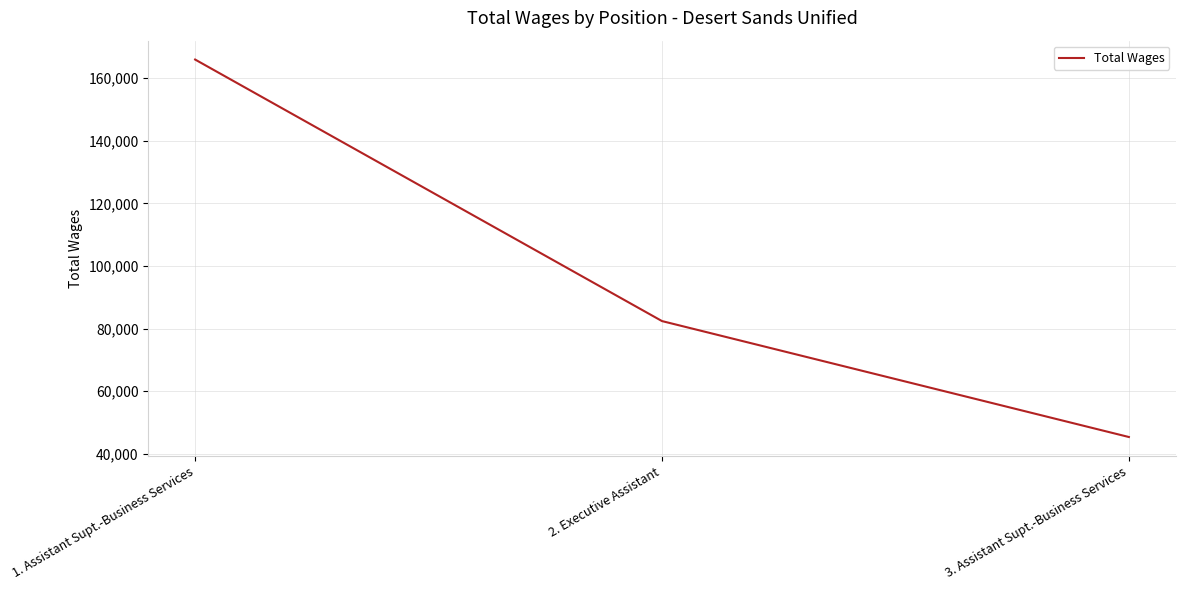

Where is the data nearest to the value 105666?

2. Executive Assistant